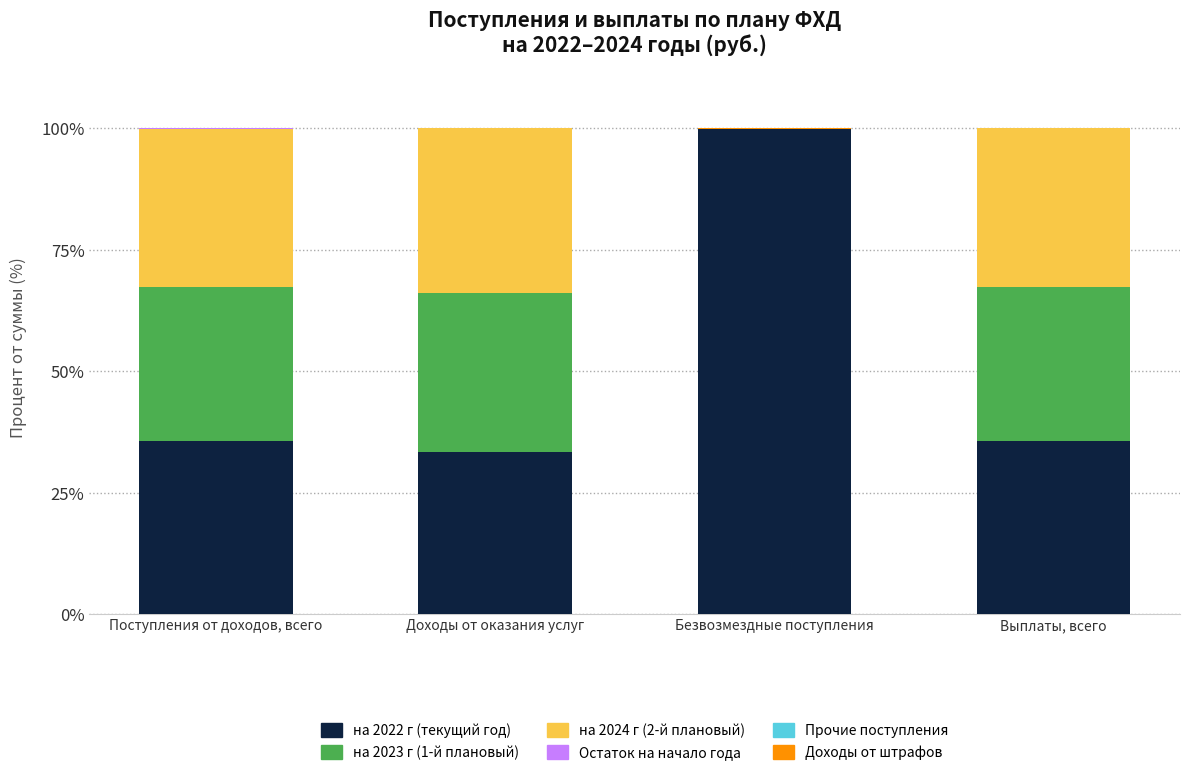

At which label does на 2022 г (текущий год) reach its peak?

Безвозмездные поступления